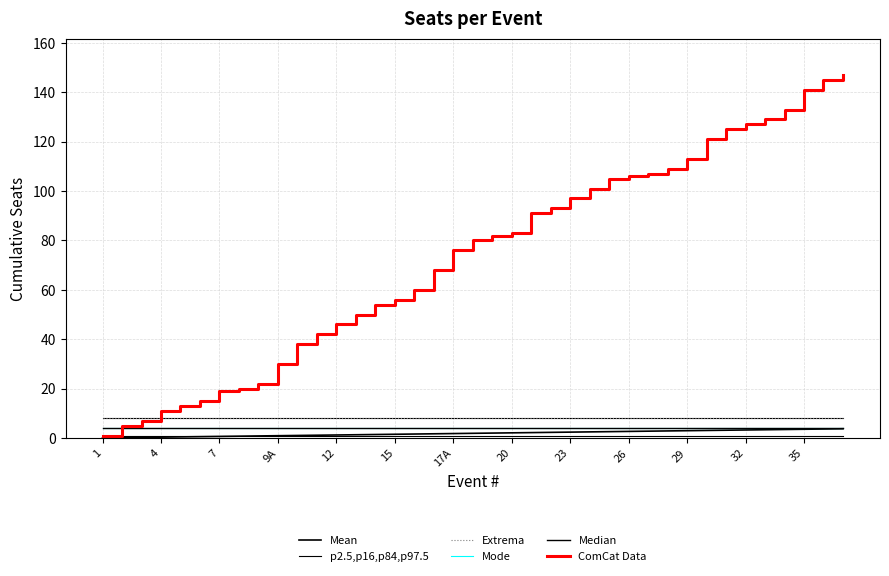

What is the greatest value displayed?

147.0